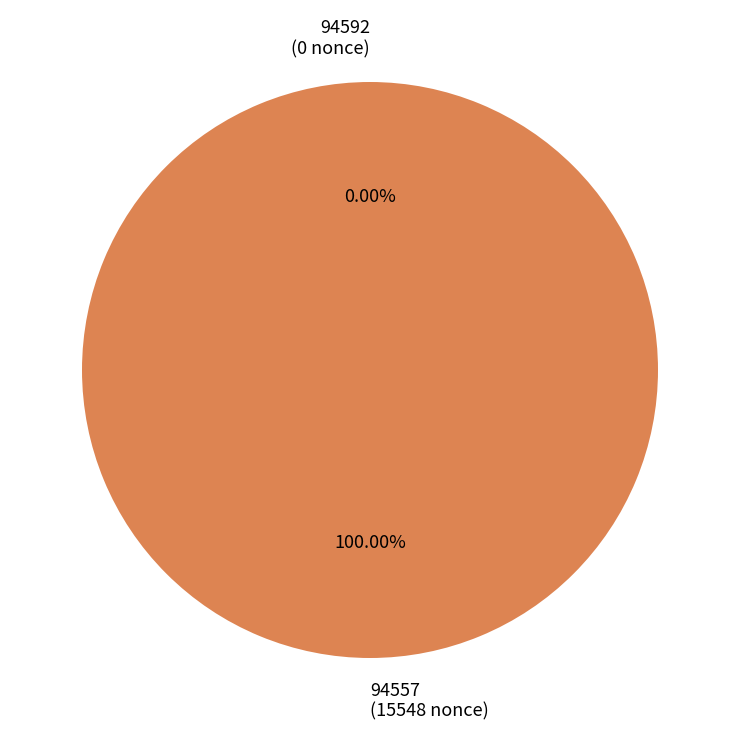

To the nearest percent, what is the average slice percentage?

50%